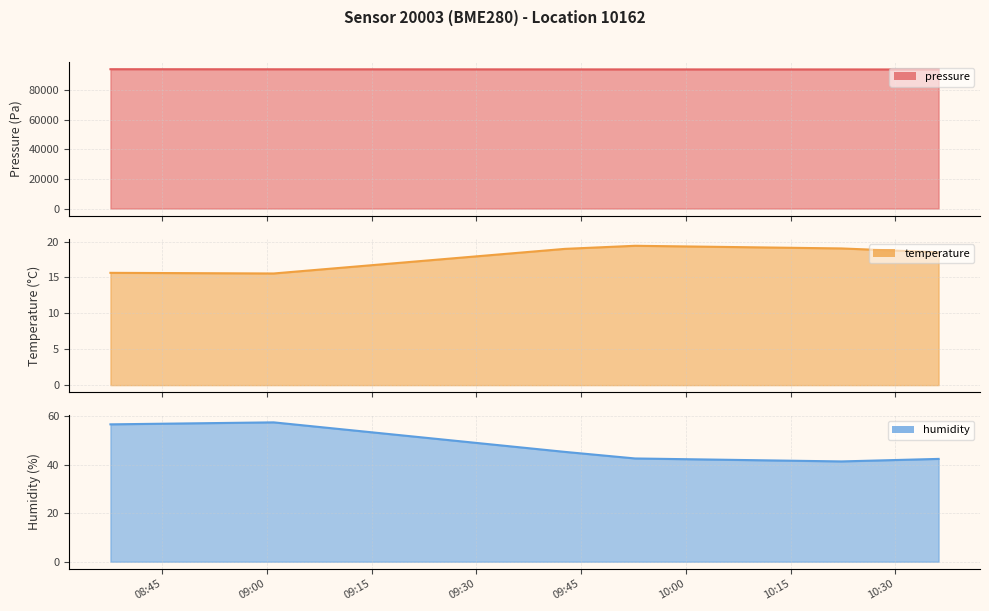

What is the label of the 4th point from the left?

2023-04-01T09:52:44